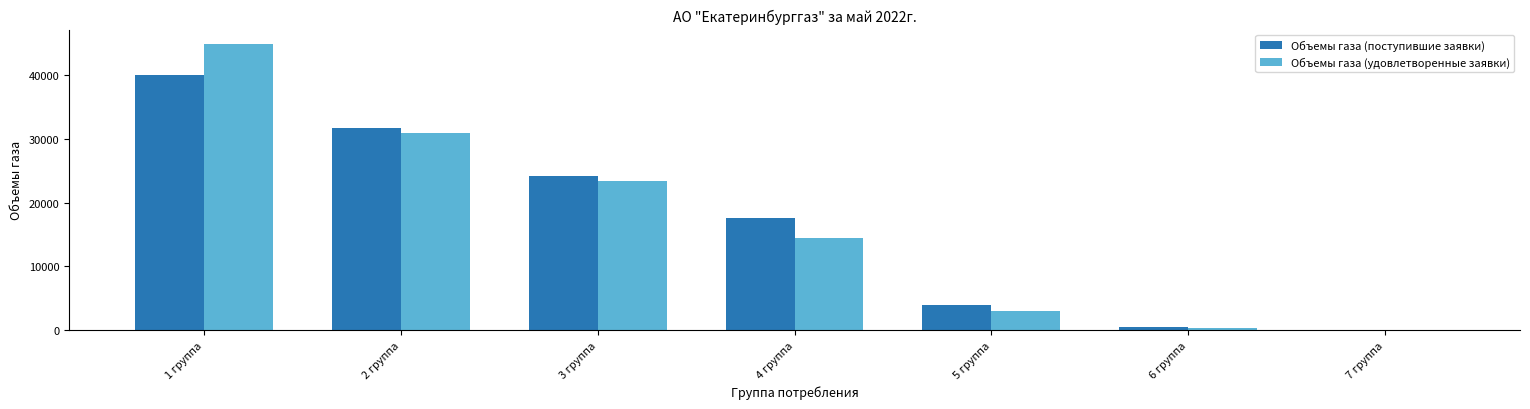

The value of Объемы газа (поступившие заявки) at 1 группа is 40000.0. True or false?

True